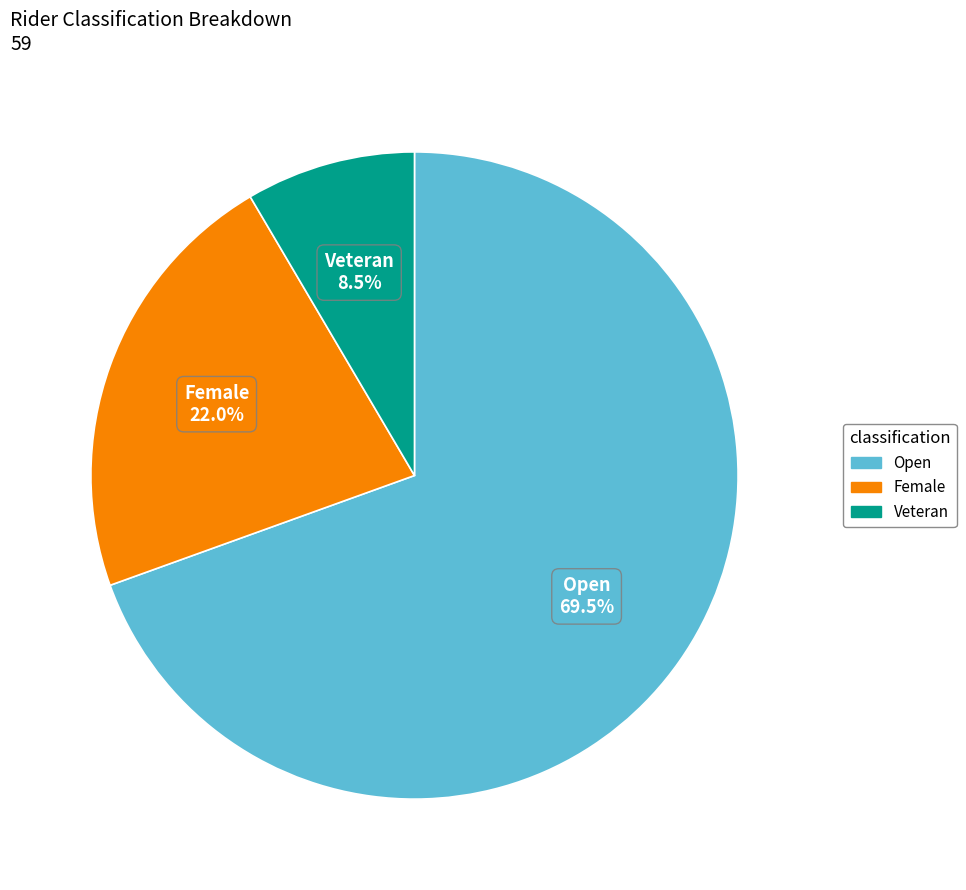

To the nearest percent, what is the average slice percentage?

33%